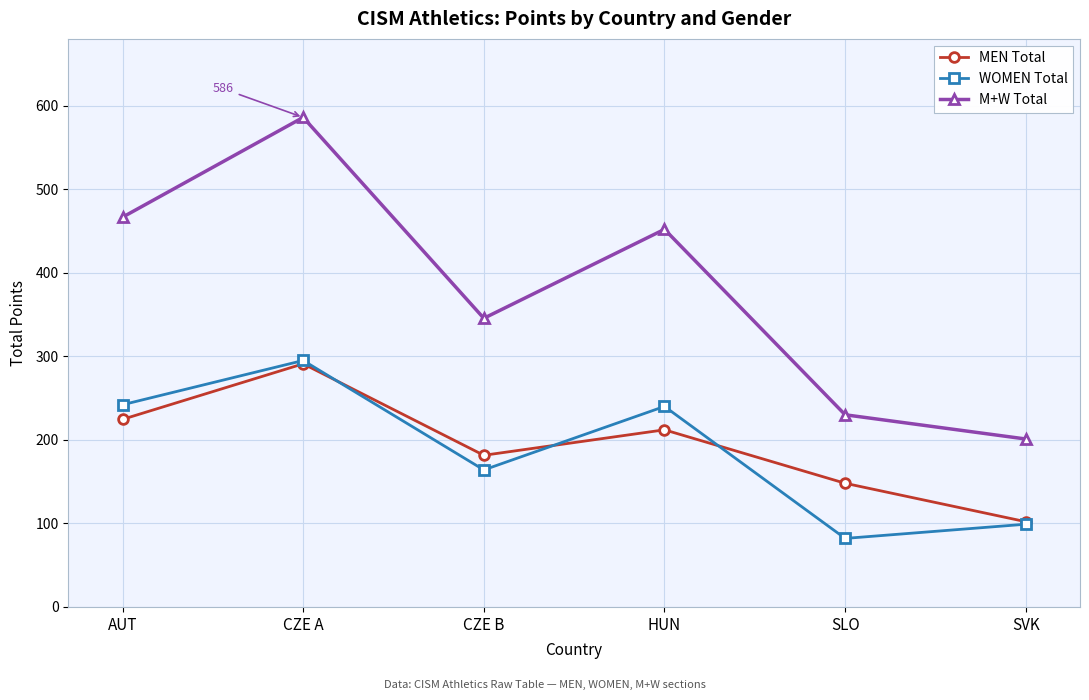

Where is the first local minimum for WOMEN Total?

CZE B